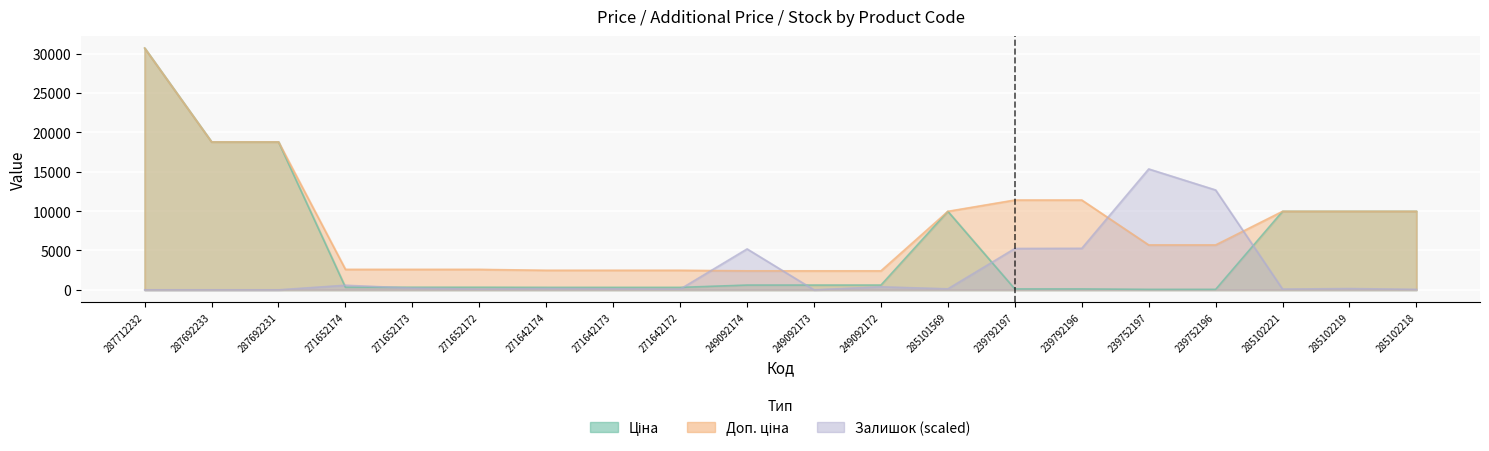

Which category has the highest value in the Доп. ціна series?

287712232